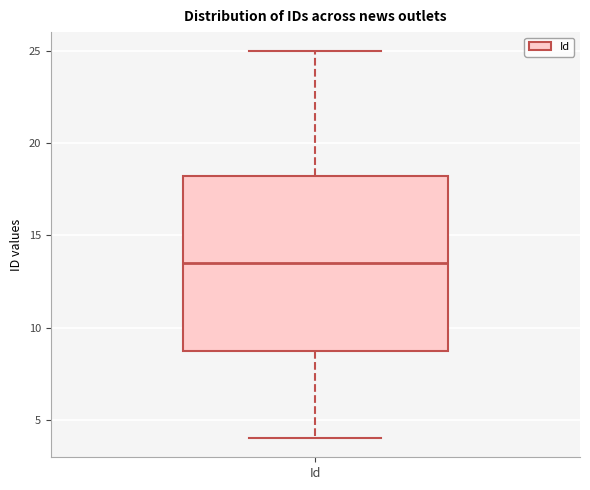

Read this box plot against the y-axis: the position of the median line, the range covered by the box, and the ends of both whiskers. The values are not printed on the chart, so give them approximately, as read against the axis.

median 13.5, box 9.0 to 18.5, whiskers 4.0 to 25.0